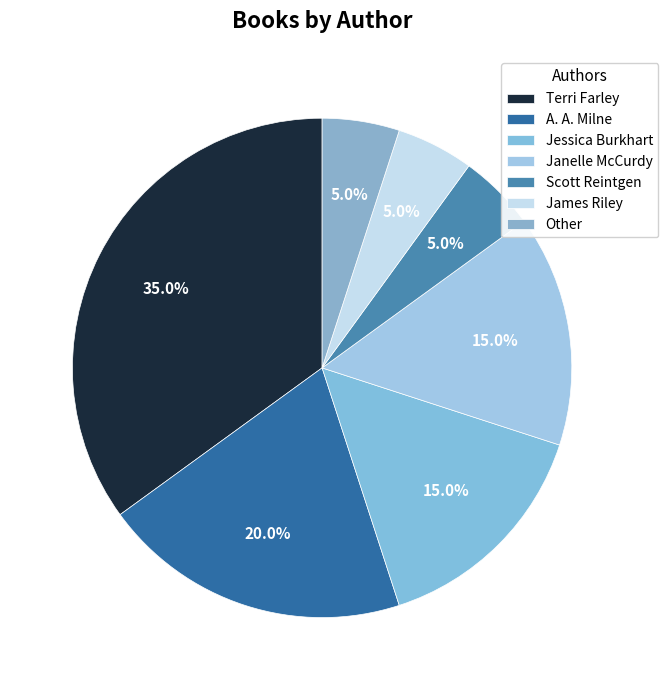

Which category has the biggest portion of the pie?

Terri Farley